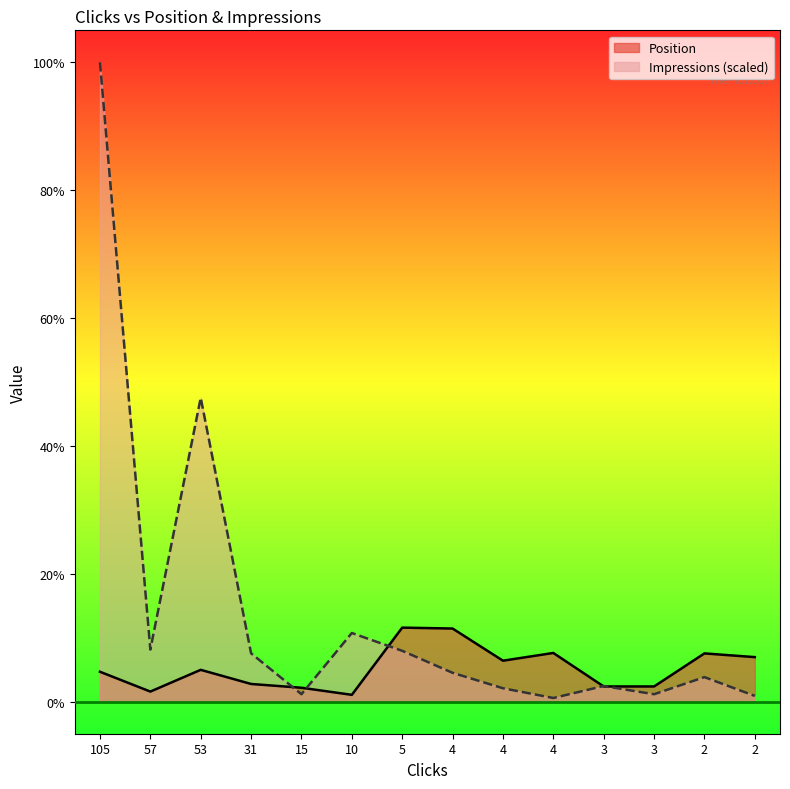

Is the value of Impressions at 5 greater than the value of Position at 2?

Yes